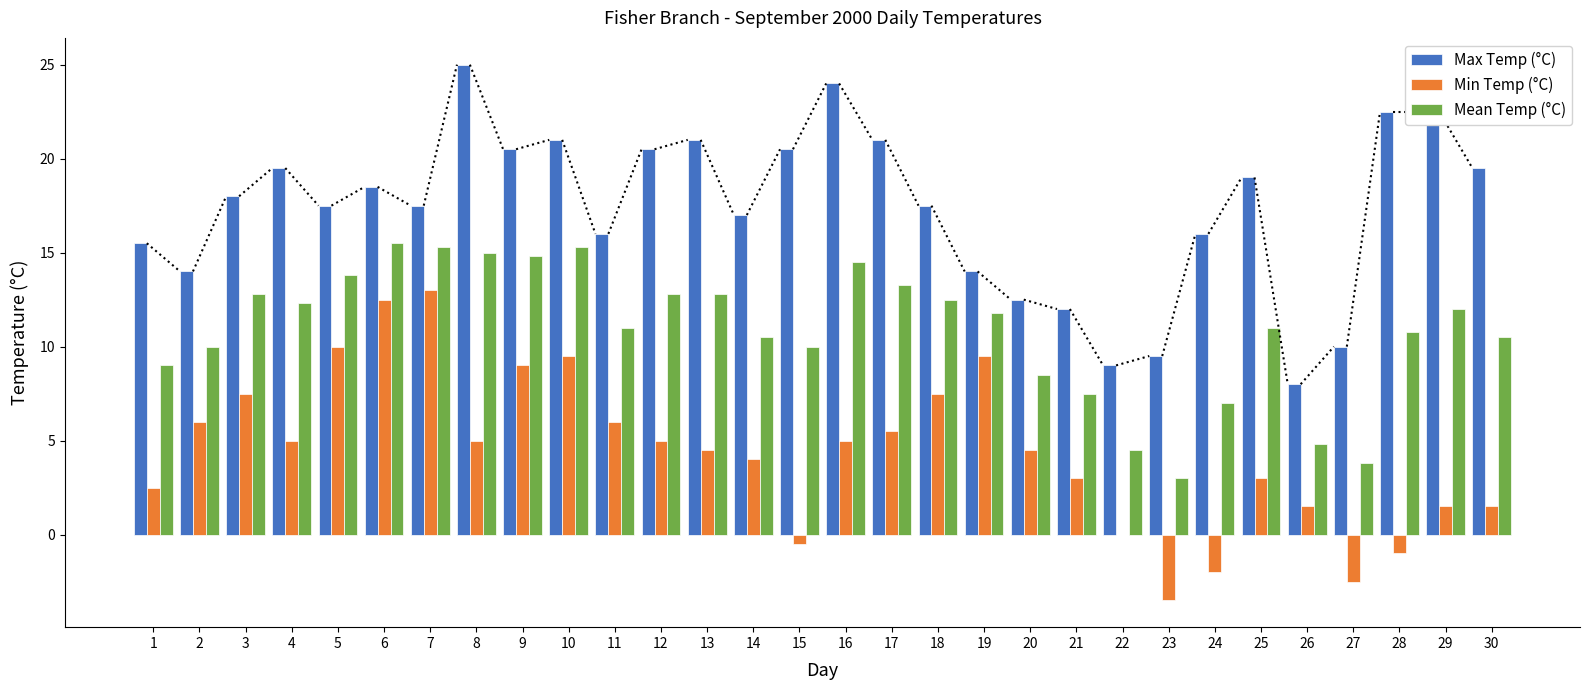

How many groups of bars are there?

30